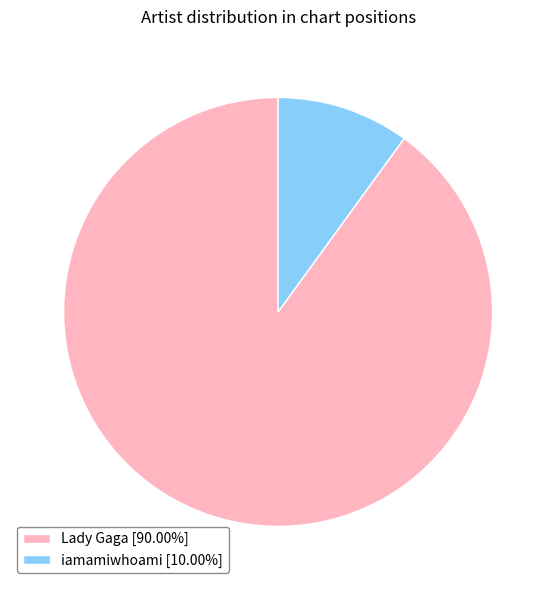

Does iamamiwhoami represent more than half of the total?

No